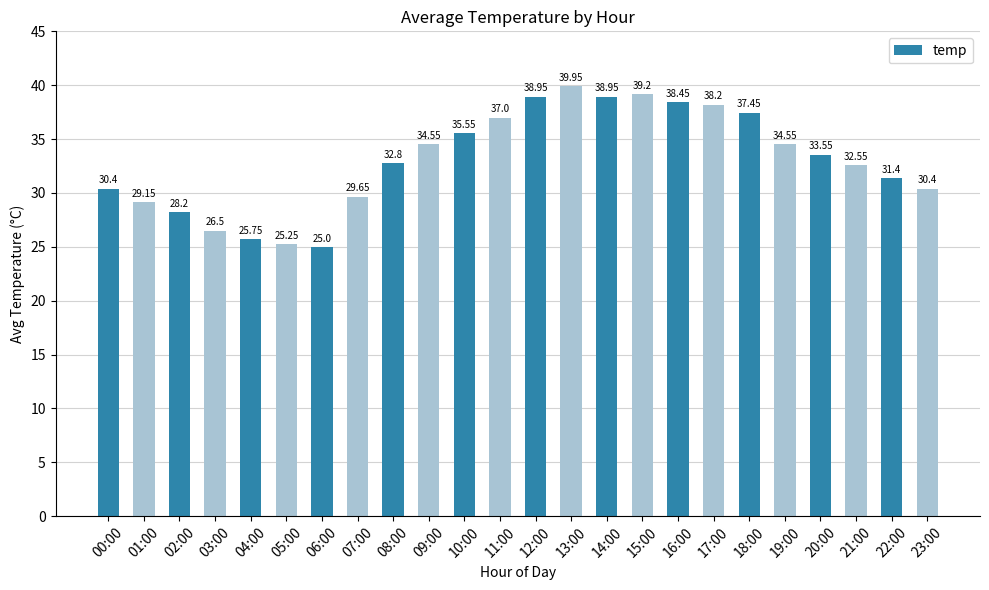

What is the ratio of the value at 09:00 to the value at 17:00?

0.9